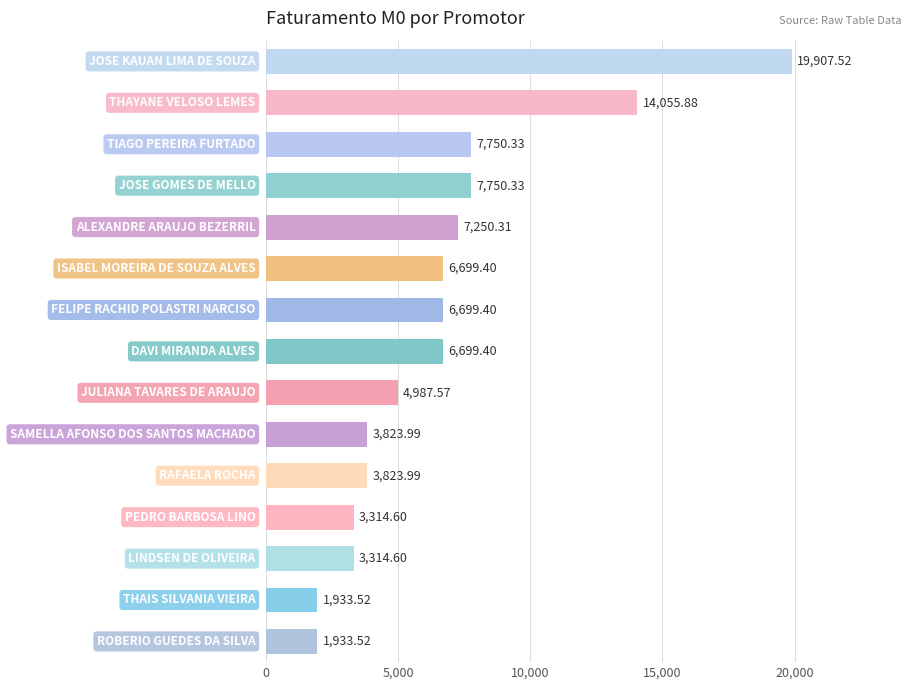

What is the difference between the maximum and minimum values?

17974.0